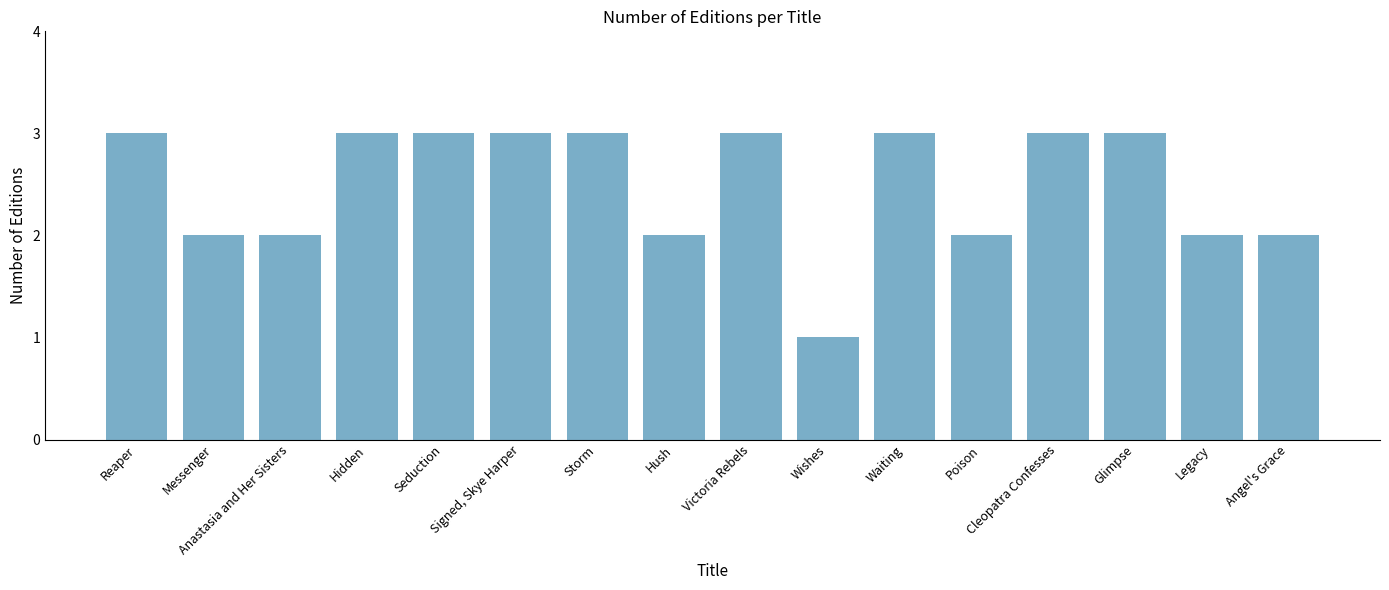

Does the chart contain stacked bars?

No